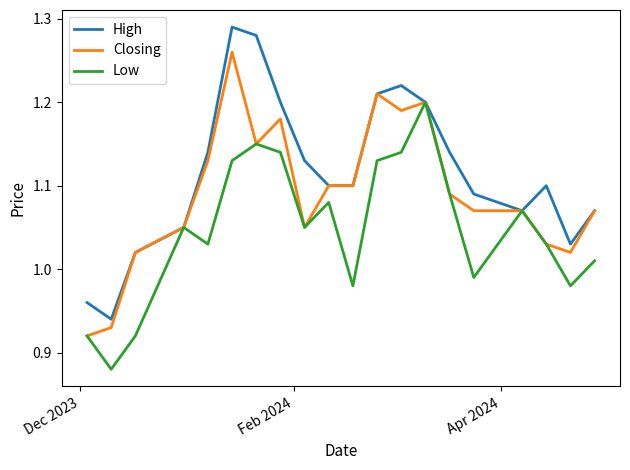

List the series in order of their overall mean, lowest first.

Low, Closing, High